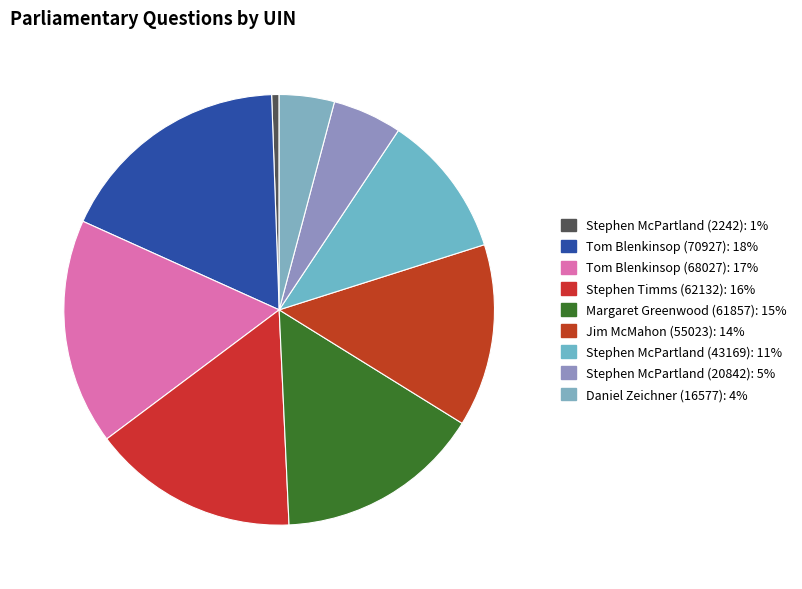

How many segments does this pie chart have?

9